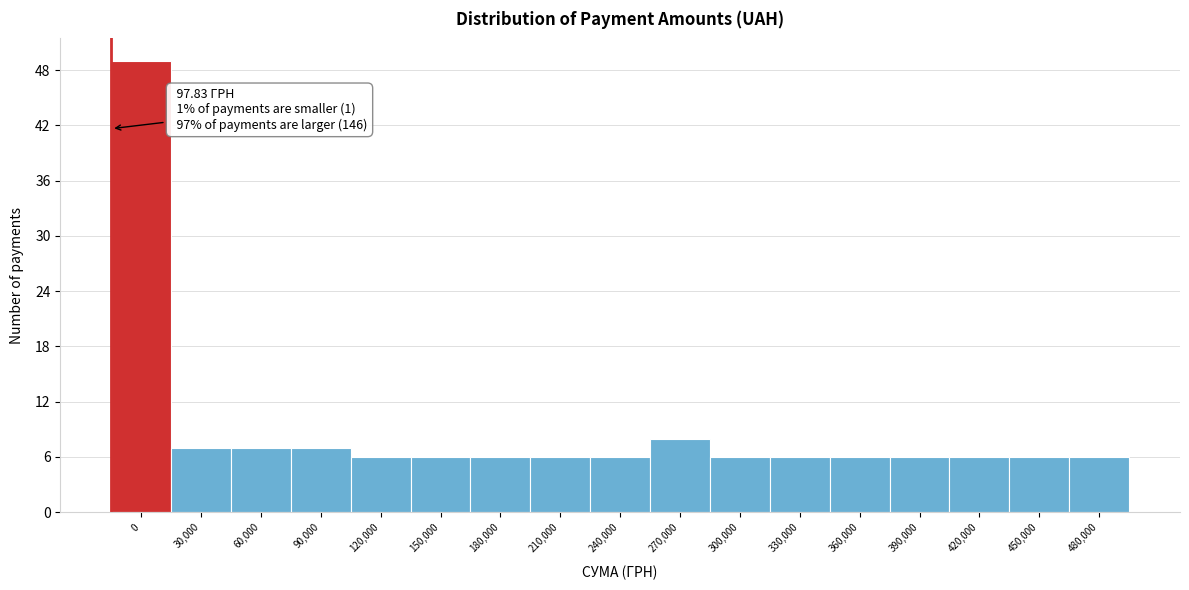

Reading left to right, extract all data points from this chart.

0=49	30,000=7	60,000=7	90,000=7	120,000=6	150,000=6	180,000=6	210,000=6	240,000=6	270,000=8	300,000=6	330,000=6	360,000=6	390,000=6	420,000=6	450,000=6	480,000=6